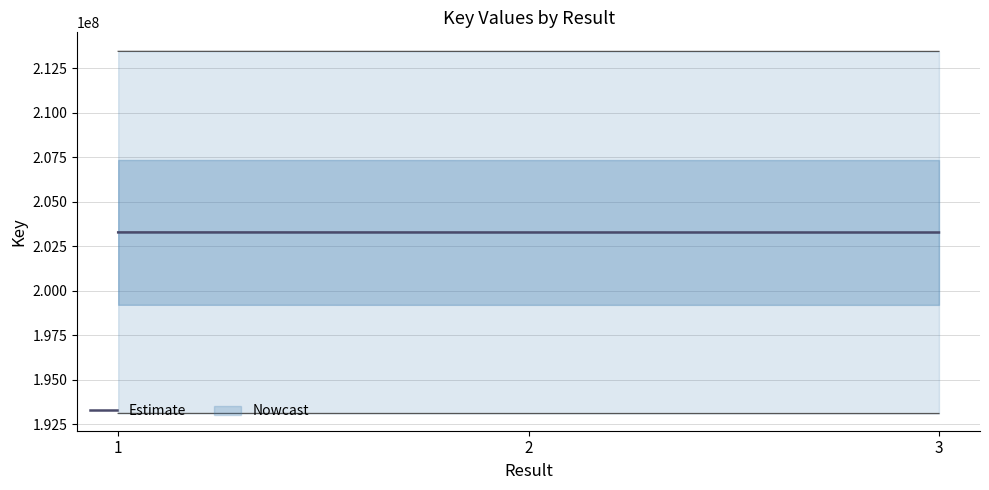

How many data points are less than 203278198?

1